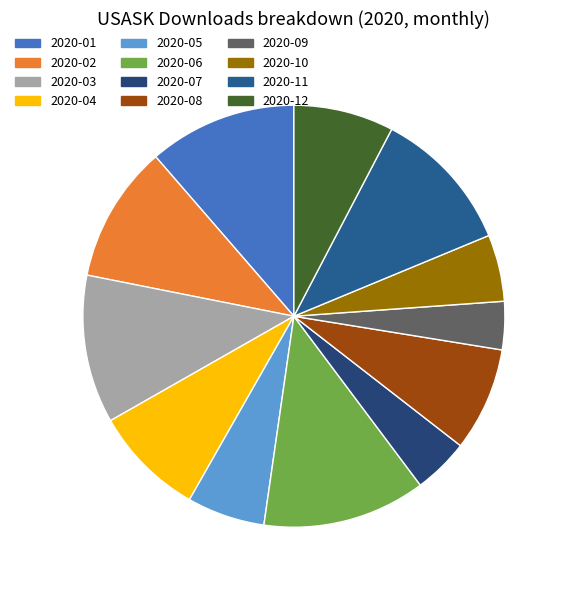

How much of the chart is everything except 2020-09?

96.3%